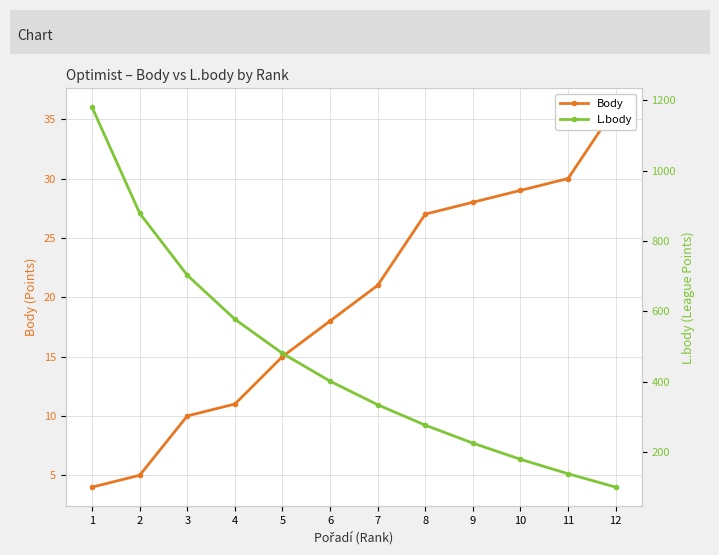

At which label does L.body first exceed 402?

1